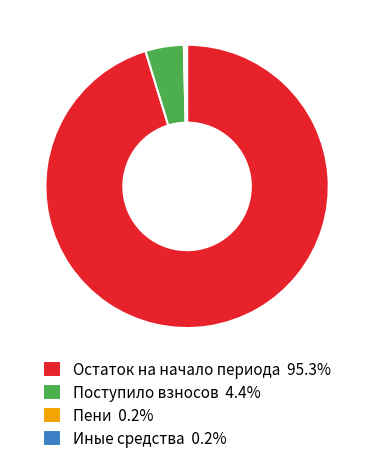

Does Остаток на начало периода 95.3% represent more than half of the total?

Yes